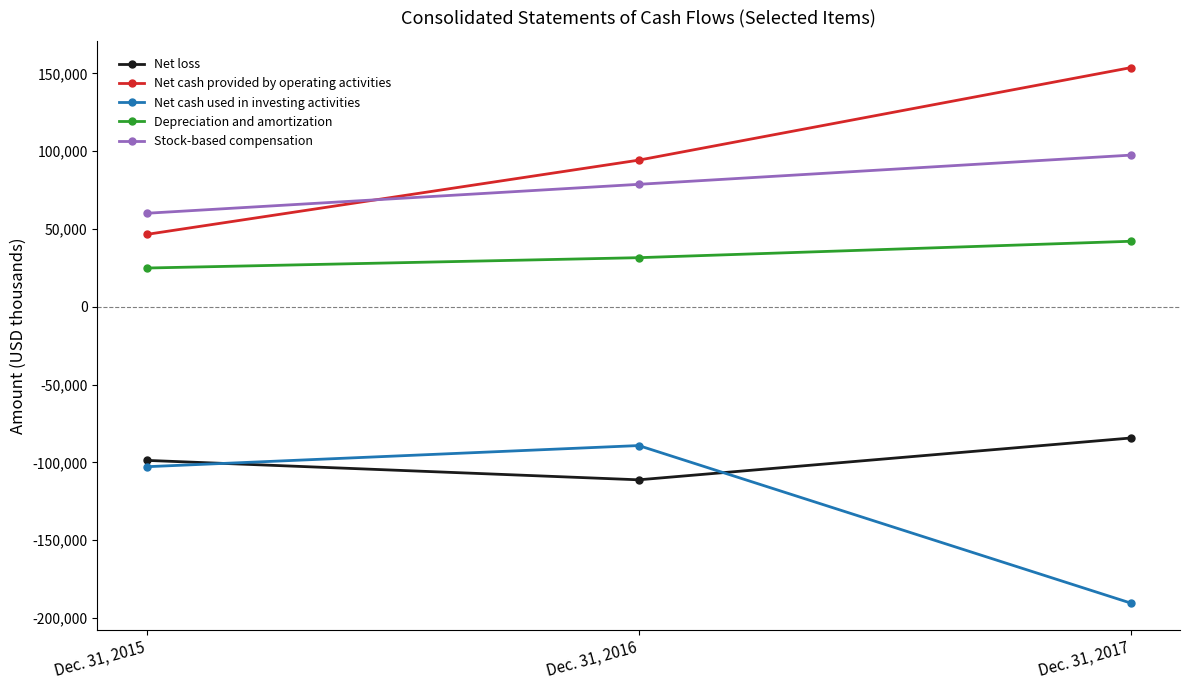

Count the number of data series in this chart.

5